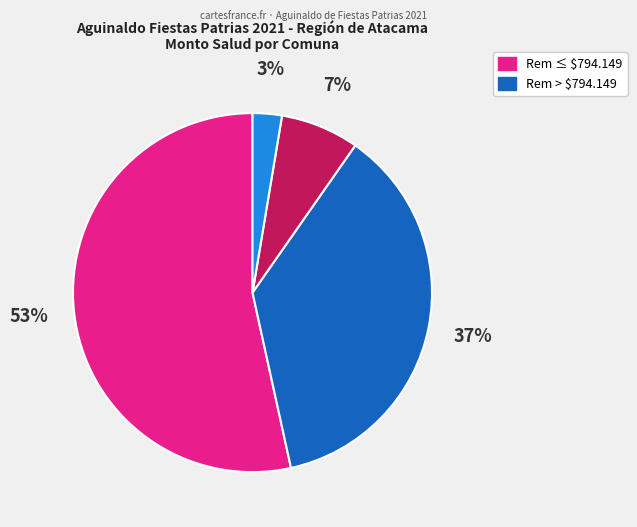

Is there any slice that represents more than half of the pie?

Yes